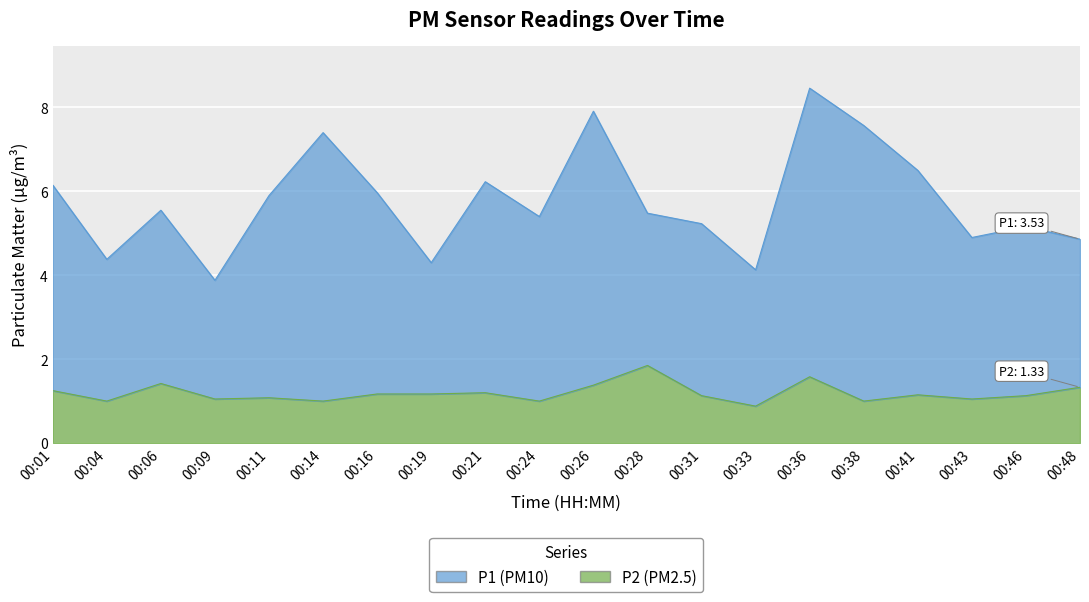

Which category has the lowest value in the P2 series?

00:33